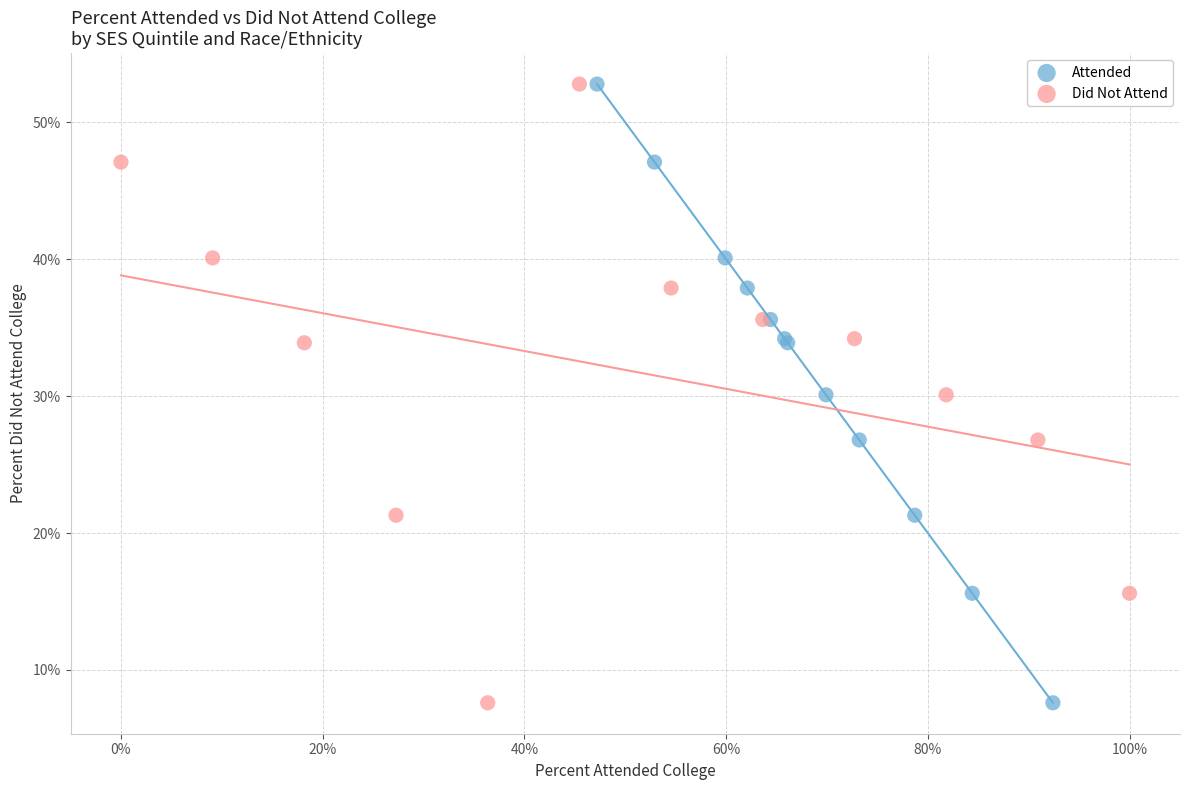

What are all the series names shown in the legend?

Attended, Did Not Attend